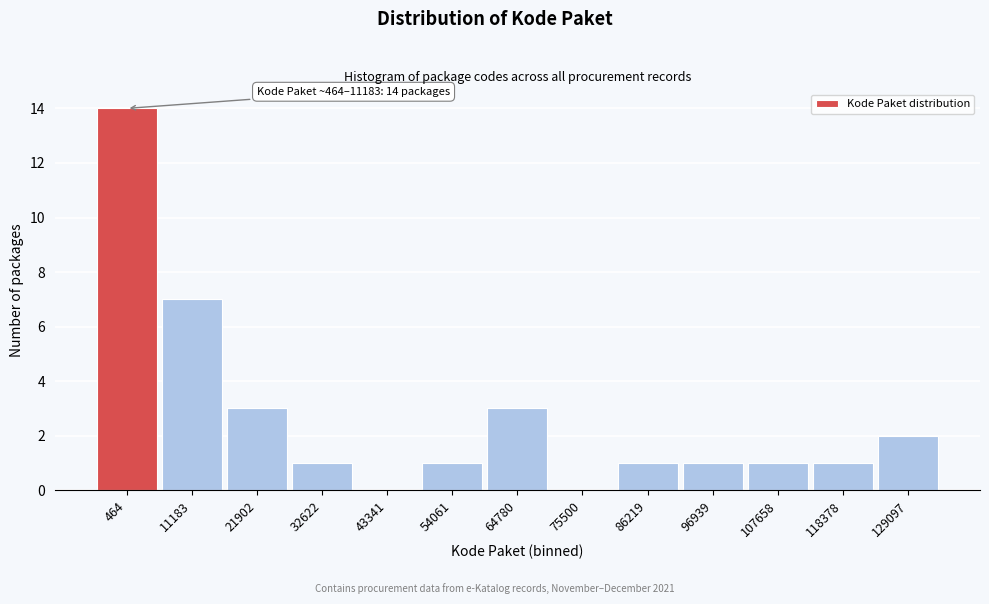

Reading left to right, list all the values displayed in this chart.

464=14	11183=7	21902=3	32622=1	43341=0	54061=1	64780=3	75500=0	86219=1	96939=1	107658=1	118378=1	129097=2